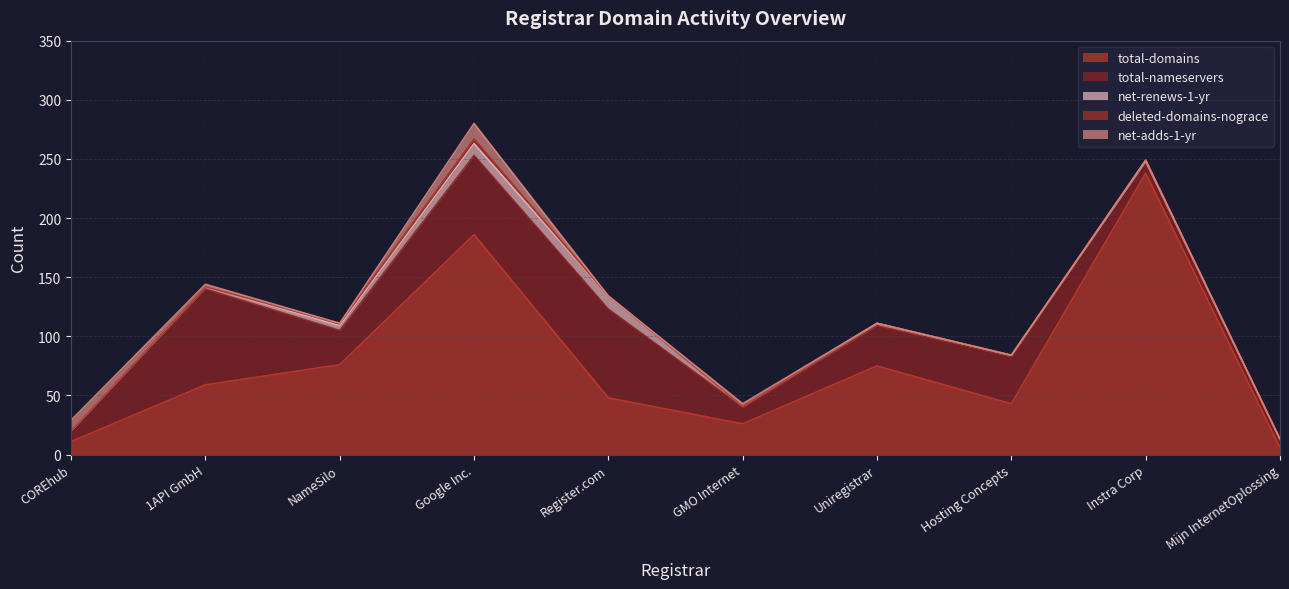

What is the difference between the highest and lowest values at 1API GmbH?

81